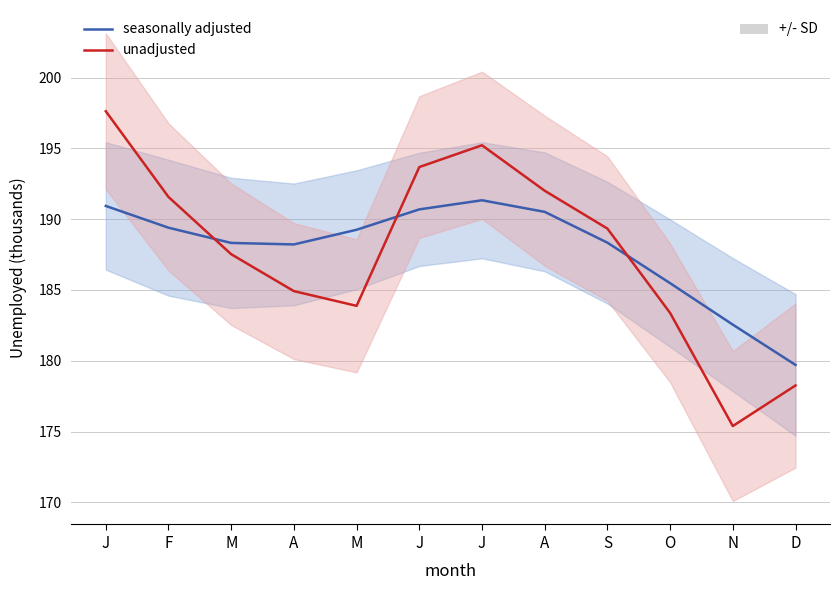

Rank the categories by unadjusted value from lowest to highest.

N, D, O, M, A, M, S, F, A, J, J, J